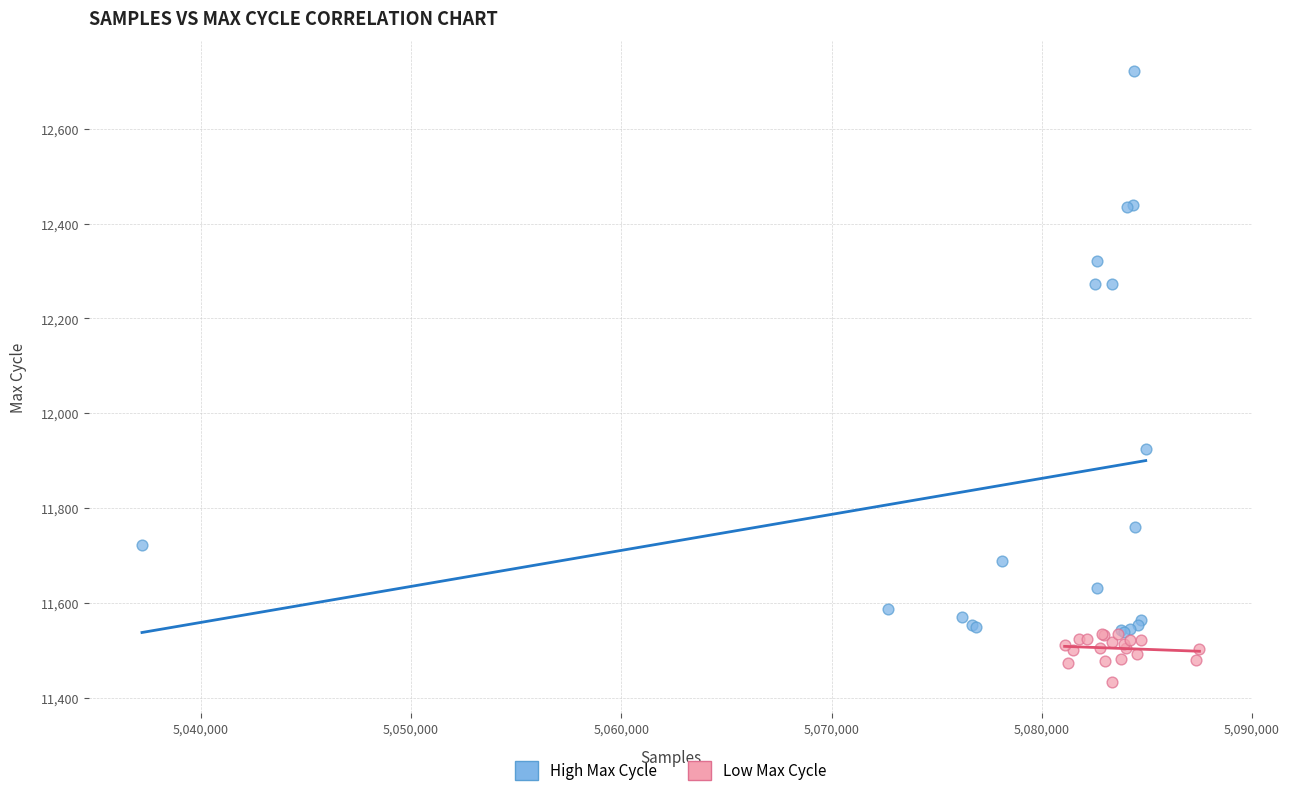

Which series contains the lowest Y value?

Low Max Cycle